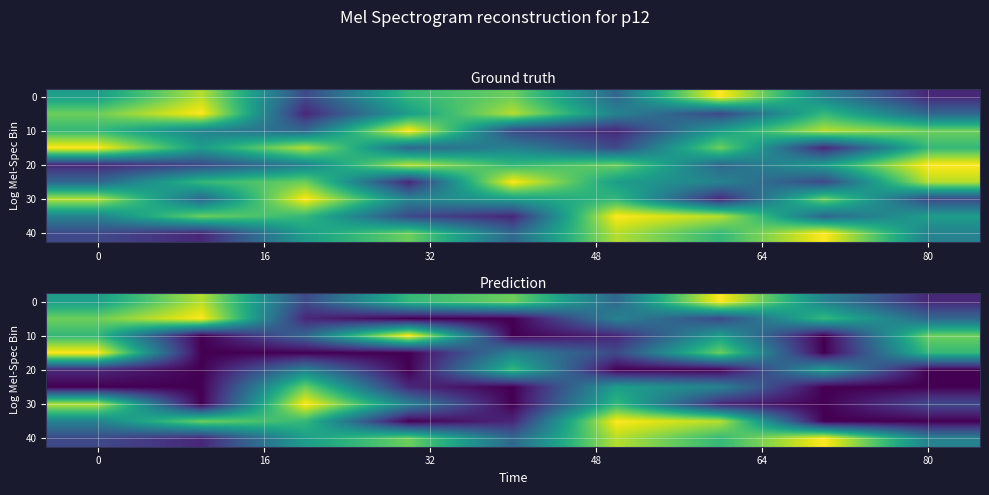

At which category does the chart reach its peak across all series?

6